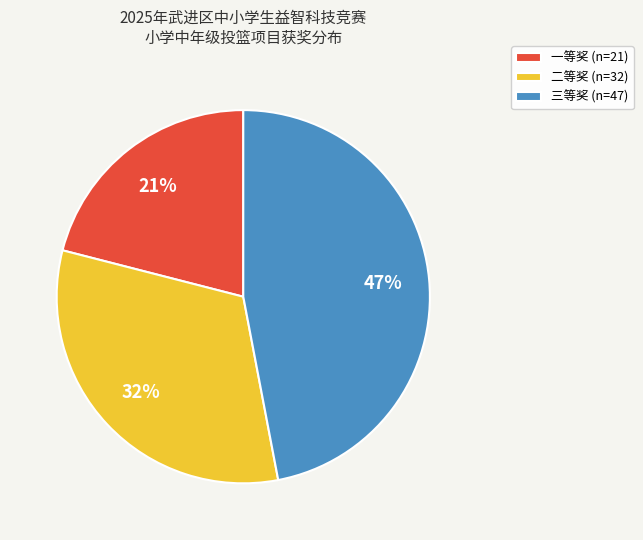

The 三等奖 slice represents 32% of the pie. True or false?

False